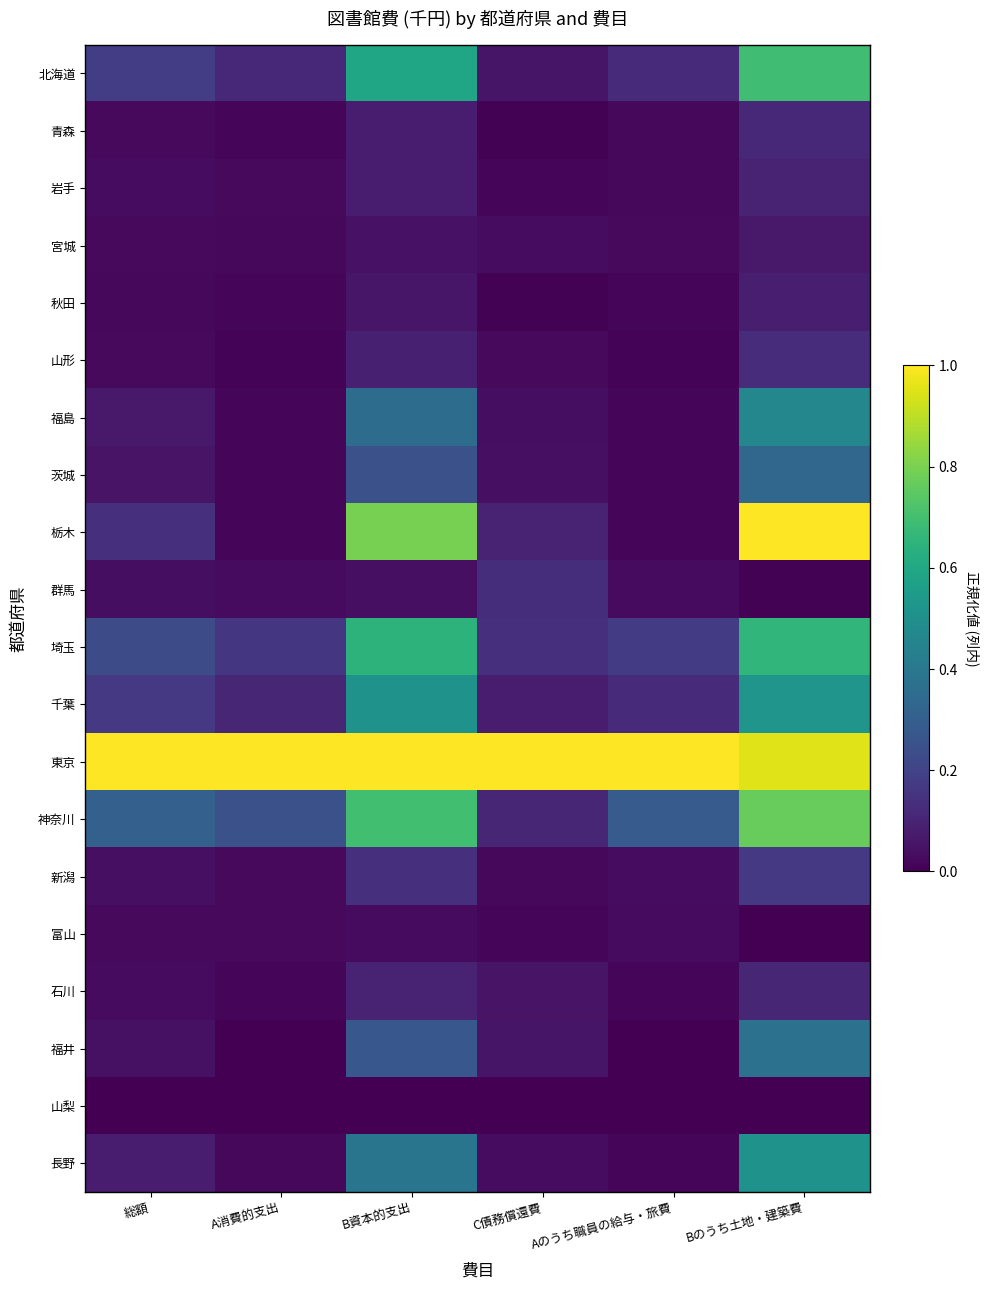

At which category is the sum across all series the highest?

Bのうち土地・建築費